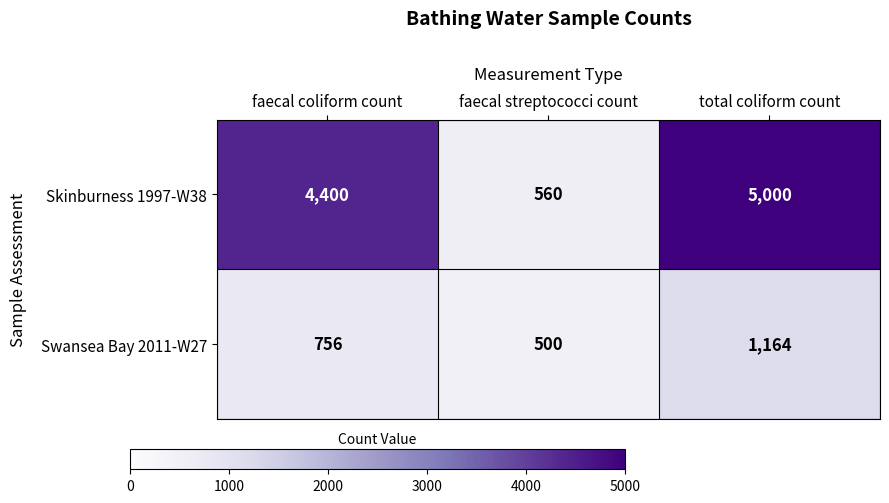

List the series in order of their overall mean, lowest first.

Swansea Bay 2011-W27, Skinburness 1997-W38